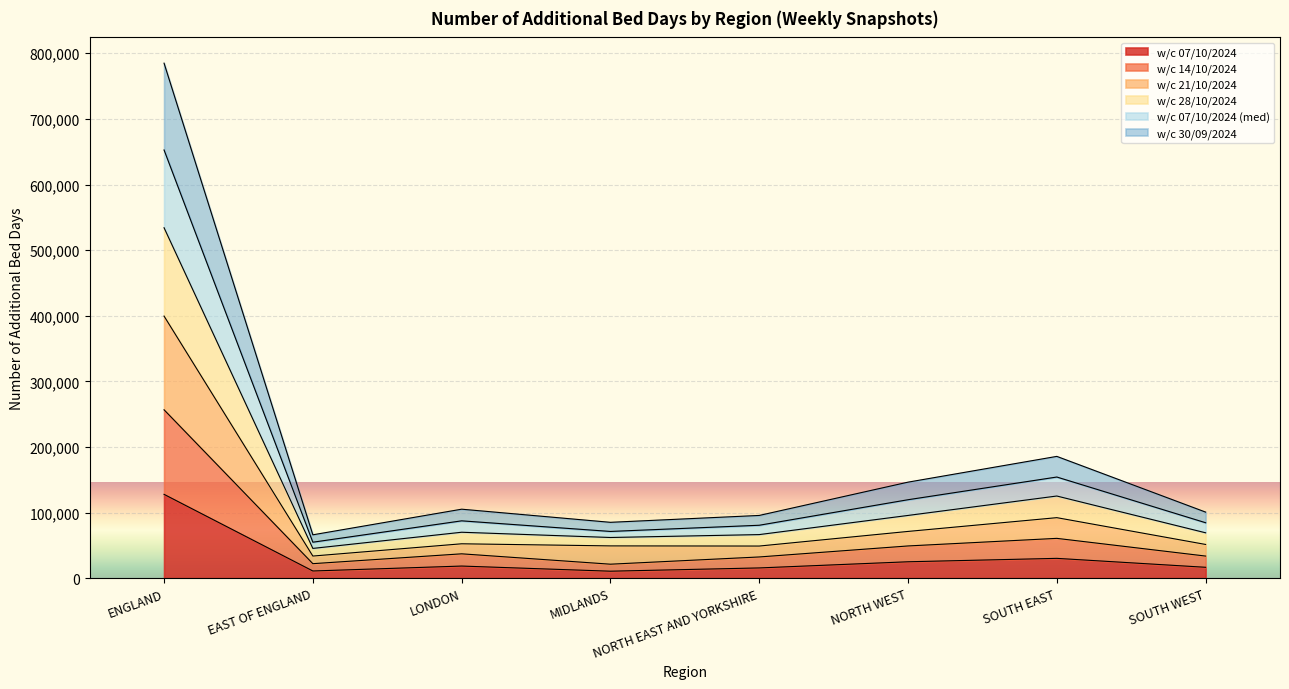

What is the average value of the w/c 07/10/2024 series?

31948